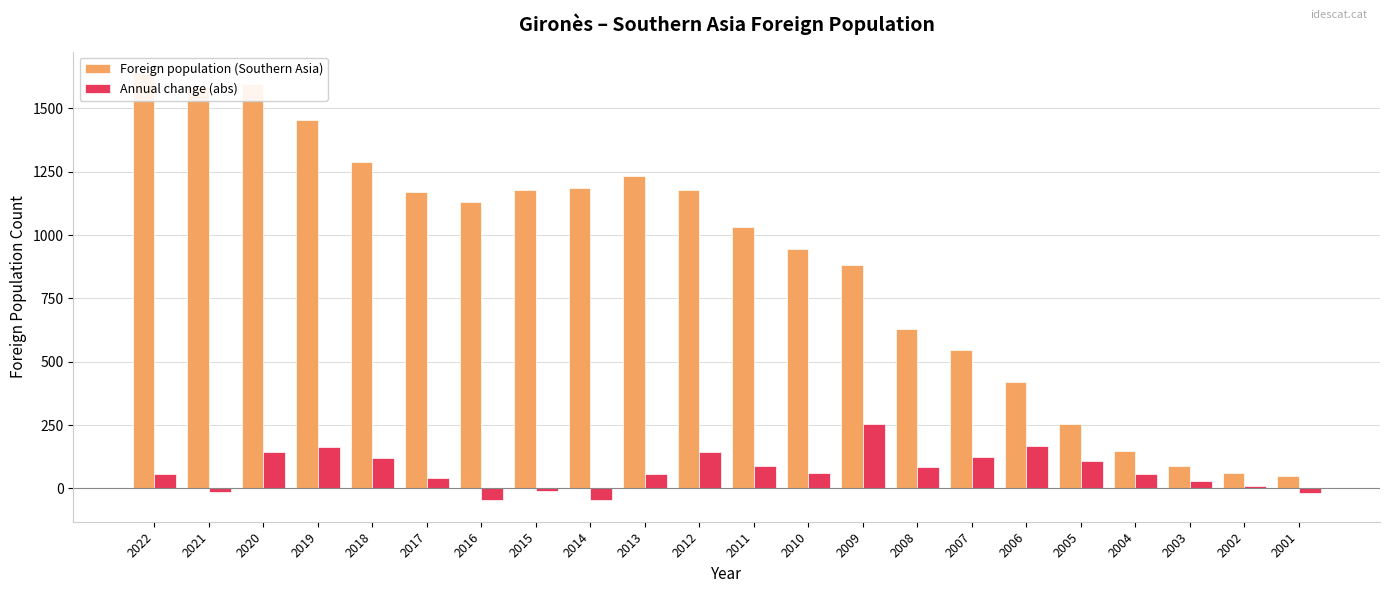

Where does the Annual change (abs) series first go above 62?

2020